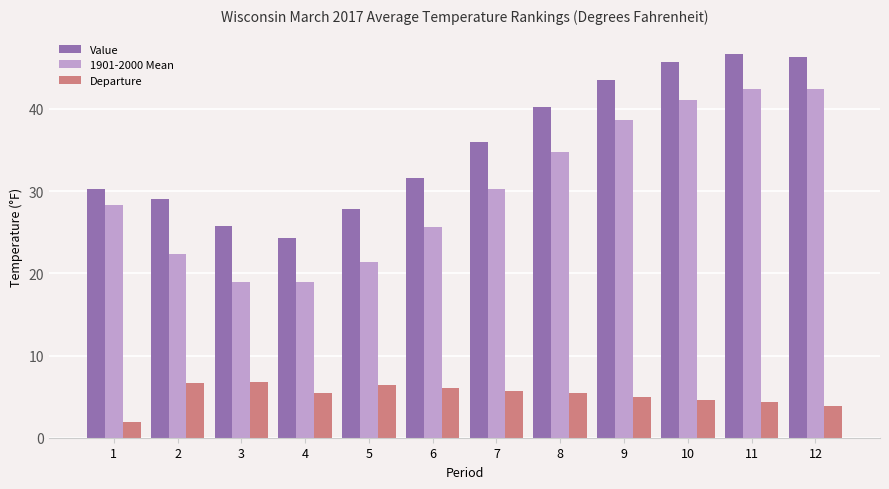

Is the value of 1901-2000 Mean at 6 greater than the value of Value at 11?

No